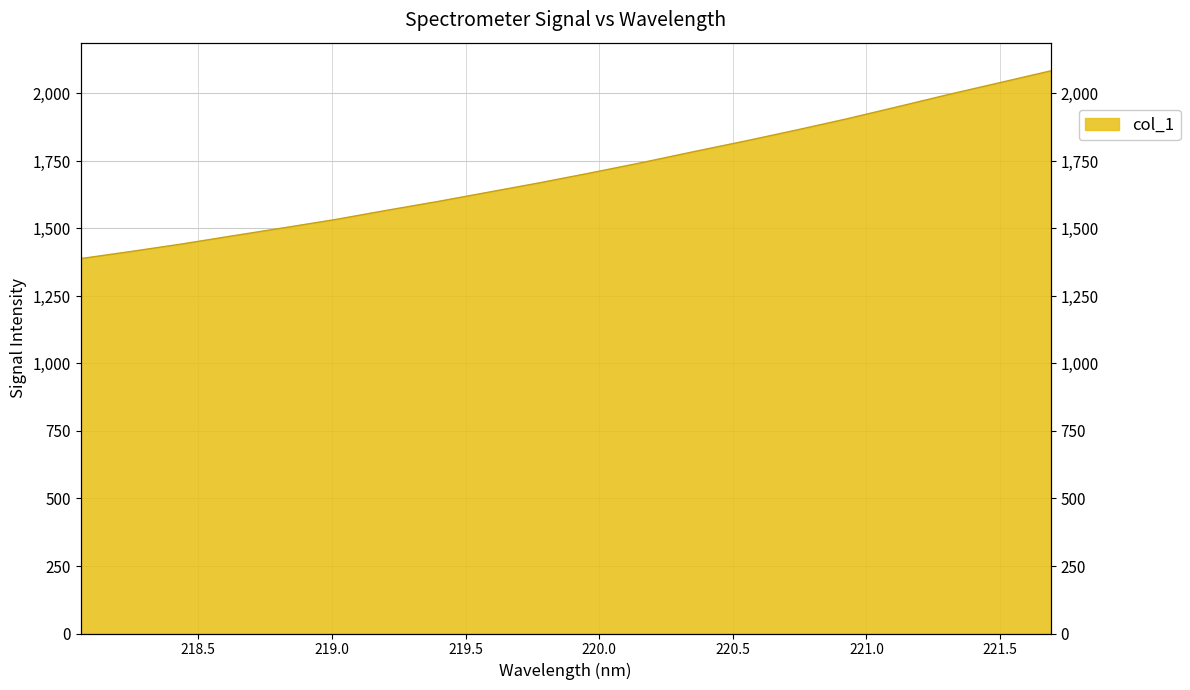

What is the label of the 3rd point from the left?

218.442